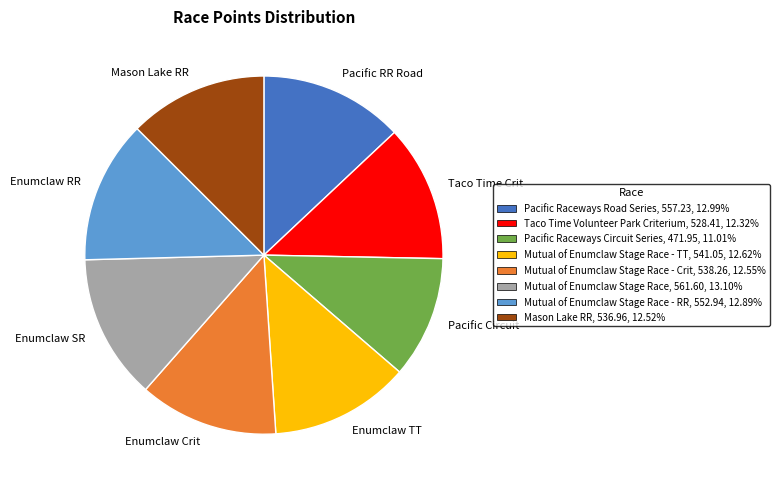

Count the number of slices in the pie.

8